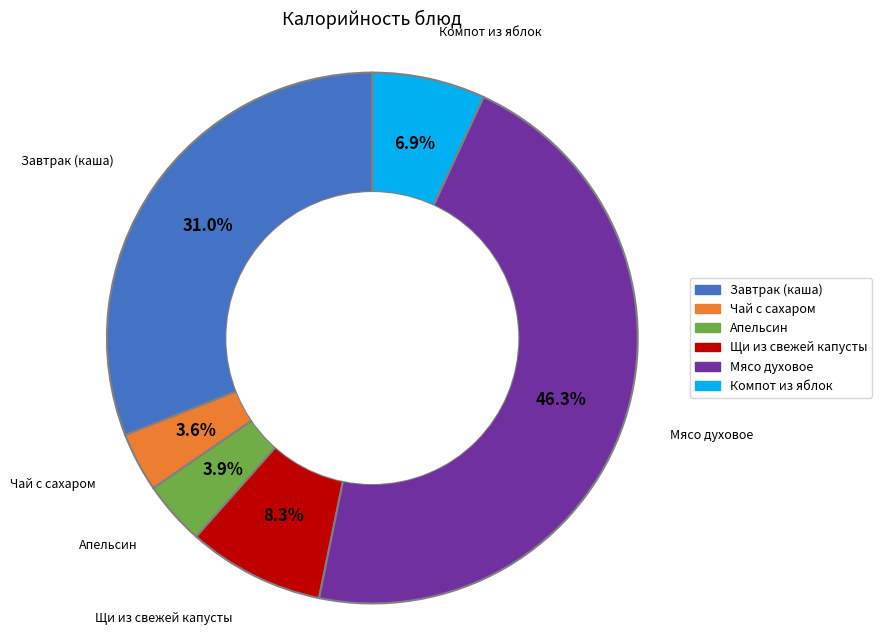

How many slices are in this pie chart?

6